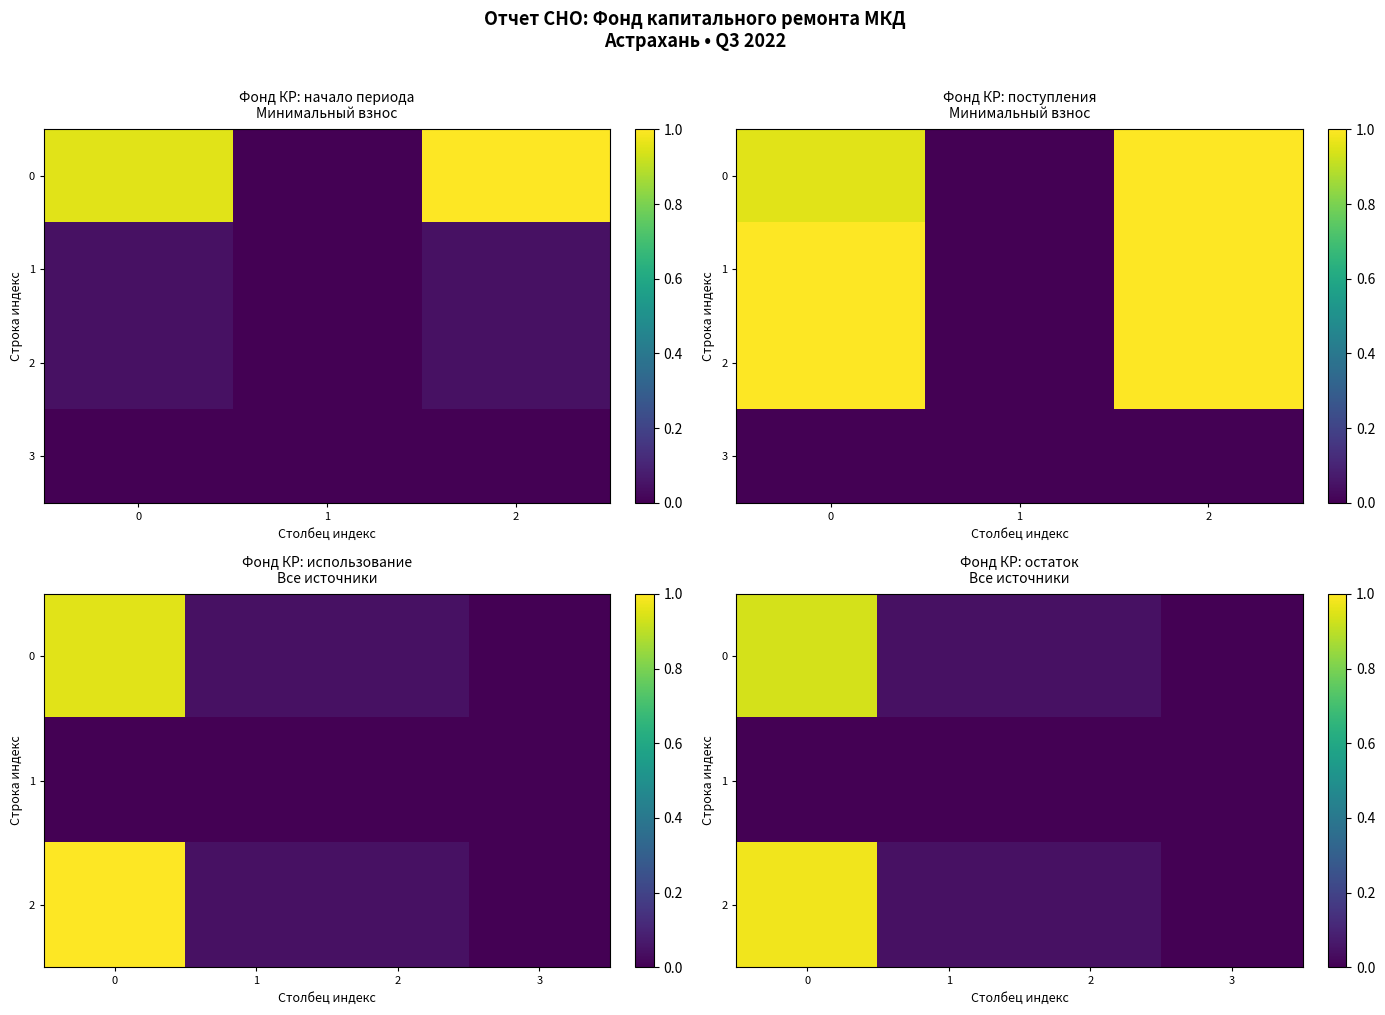

Is the value of Section I - Fund at 2 greater than the value of Received - Total at 1?

Yes